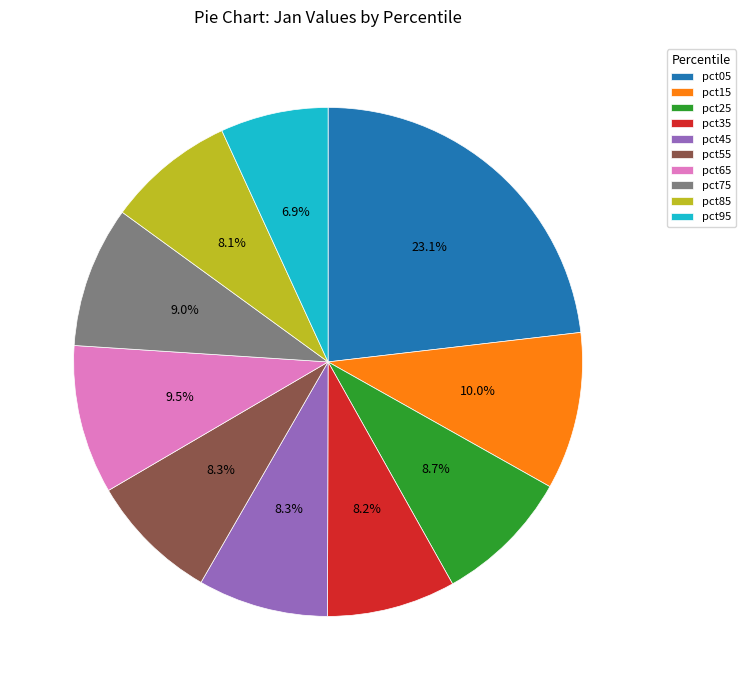

Does pct45 account for over 50% of the chart?

No